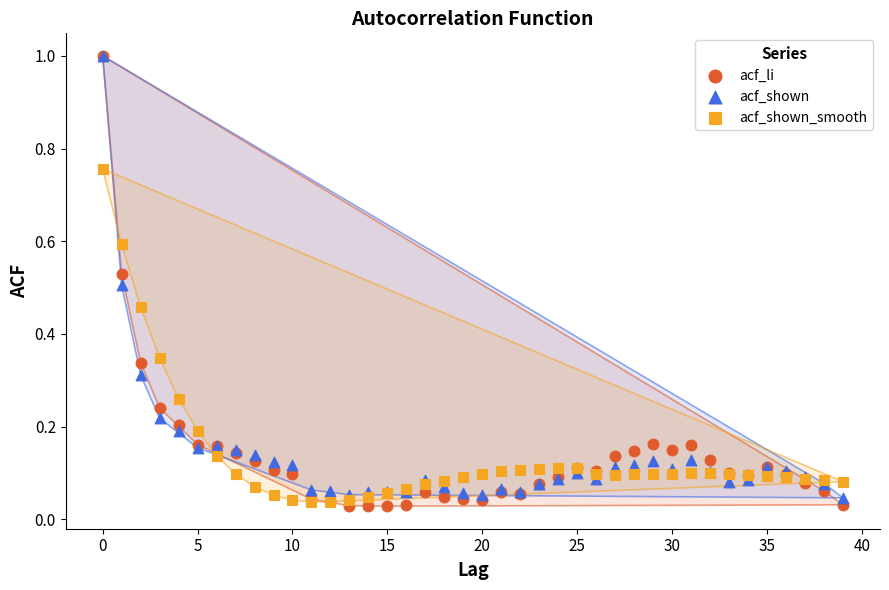

Which series has the widest spread of Y values?

acf_li